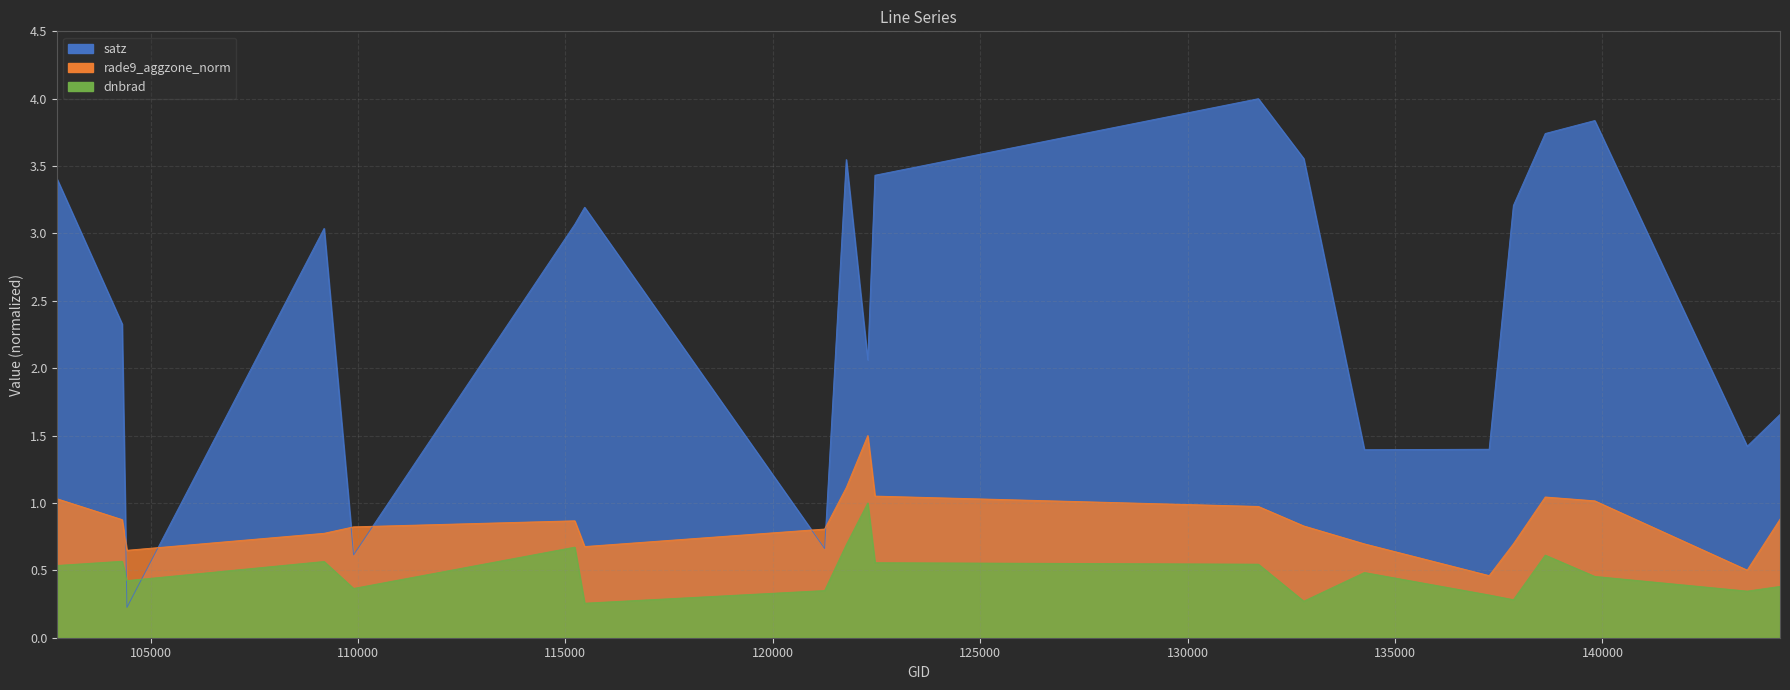

The satz series shows 0.5 at 144279. True or false?

False